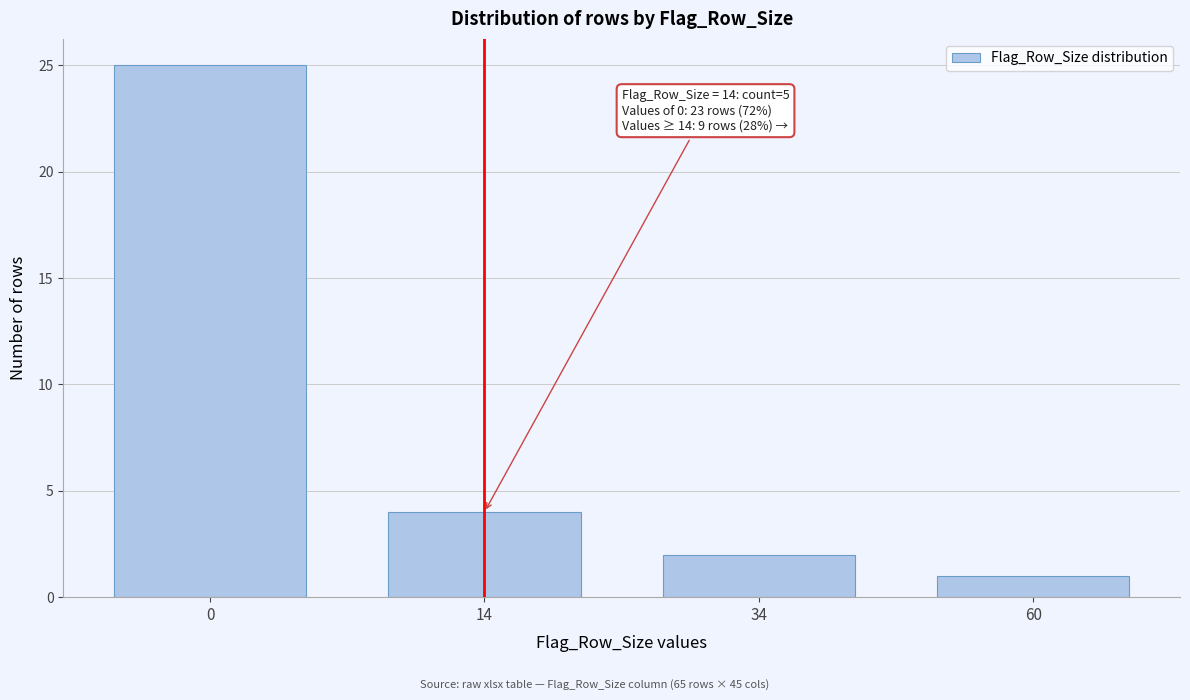

Reading left to right, extract all data points from this chart.

25	4	2	1